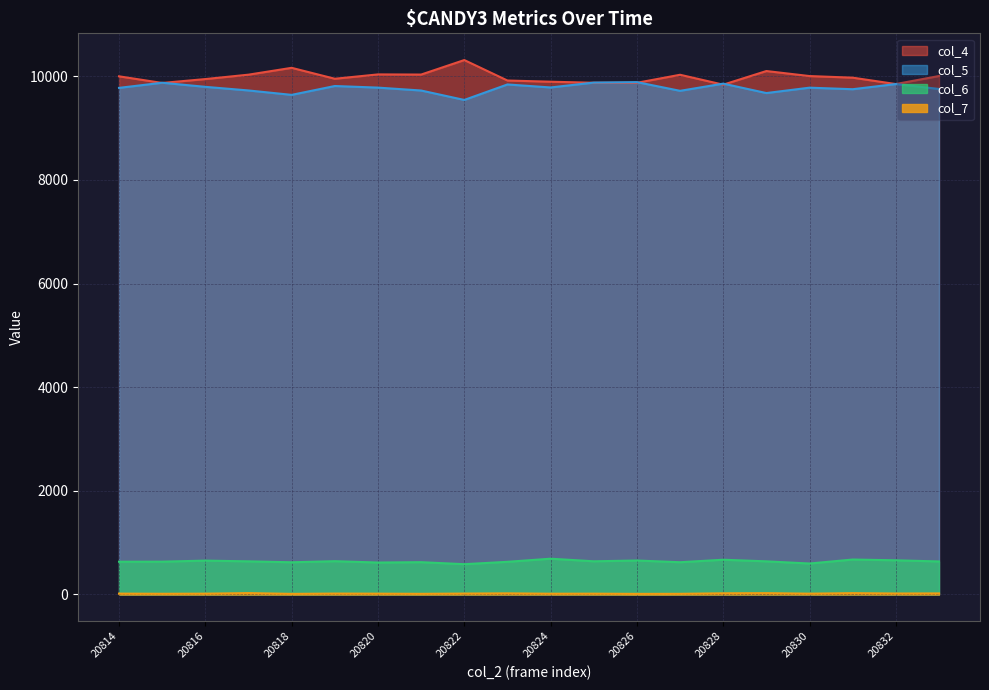

What is the highest value of the col_5 series?

9889